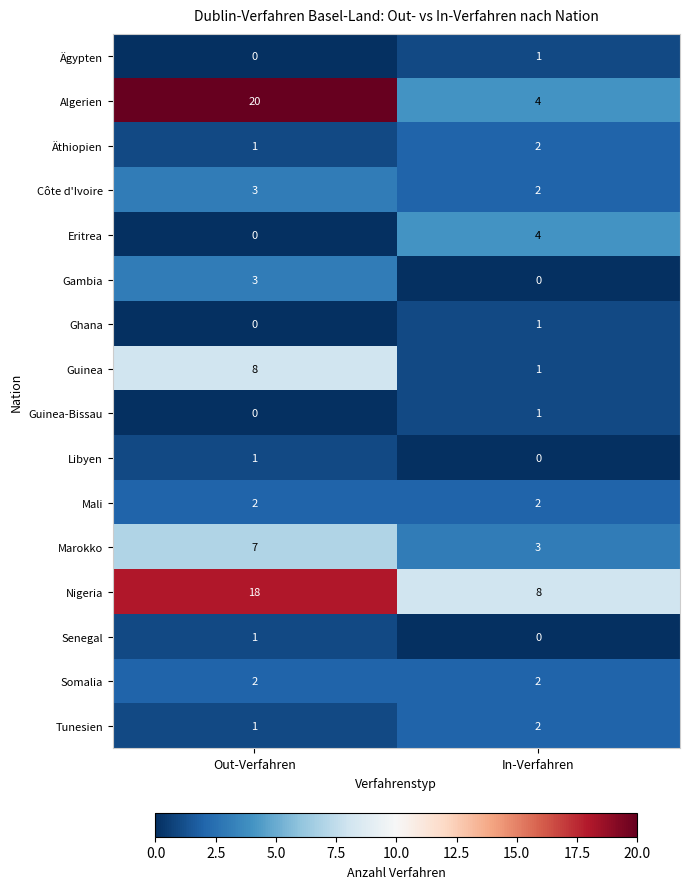

Rank the categories by Nigeria value from highest to lowest.

Out-Verfahren, In-Verfahren